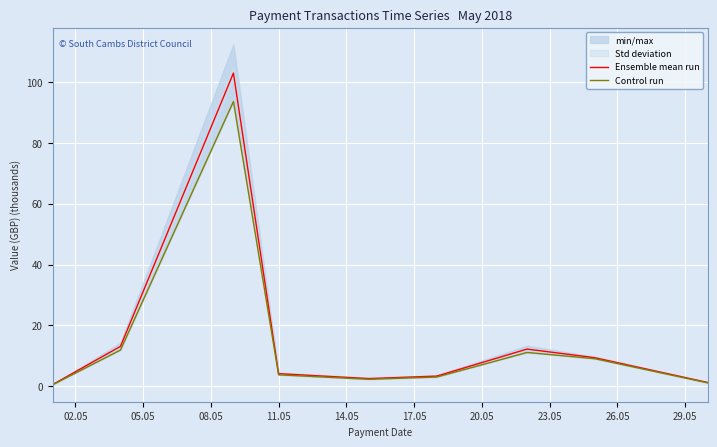

What is the difference between the second highest and second lowest values in the Ensemble mean run series?

11.9